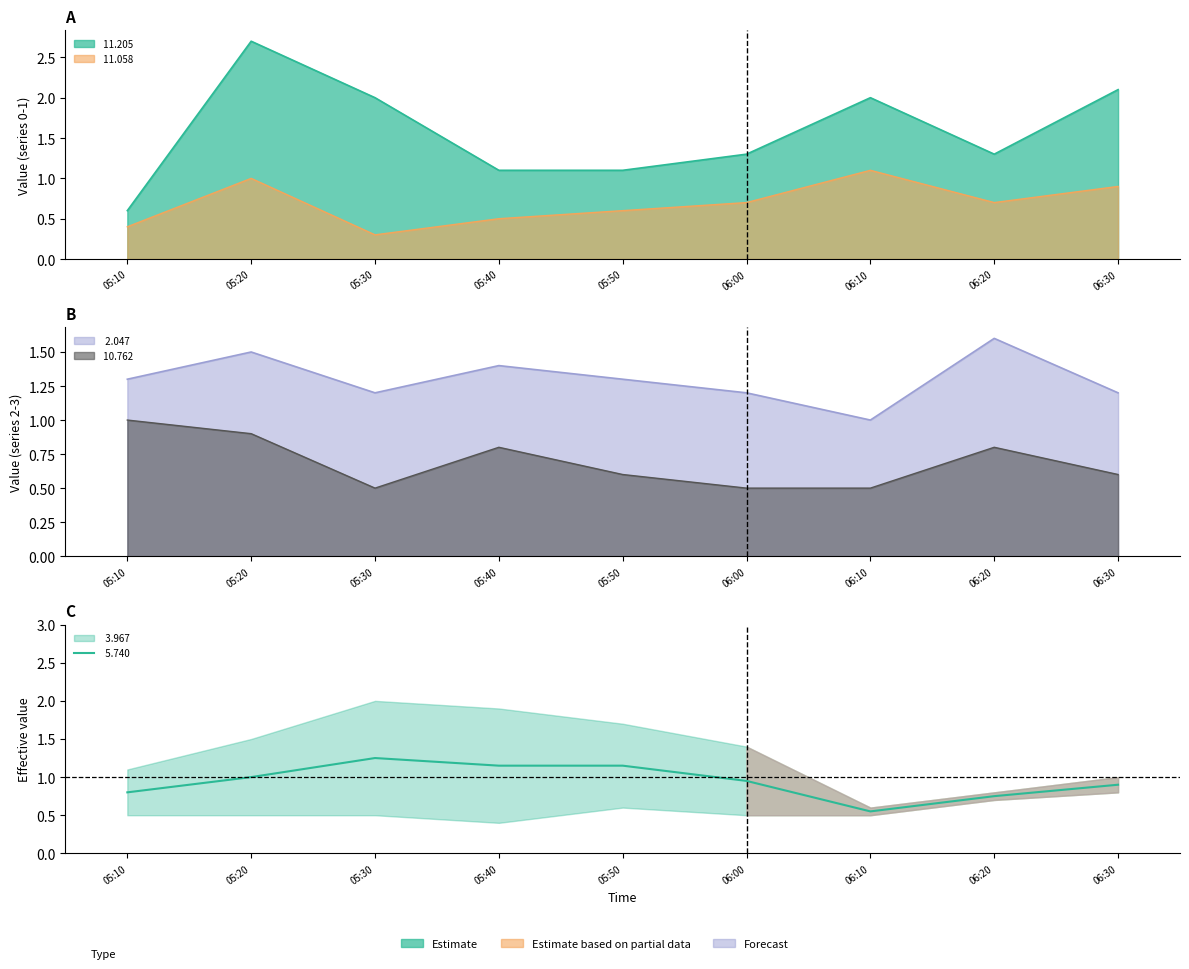

How many interior local valleys does the   5.740 series have?

1